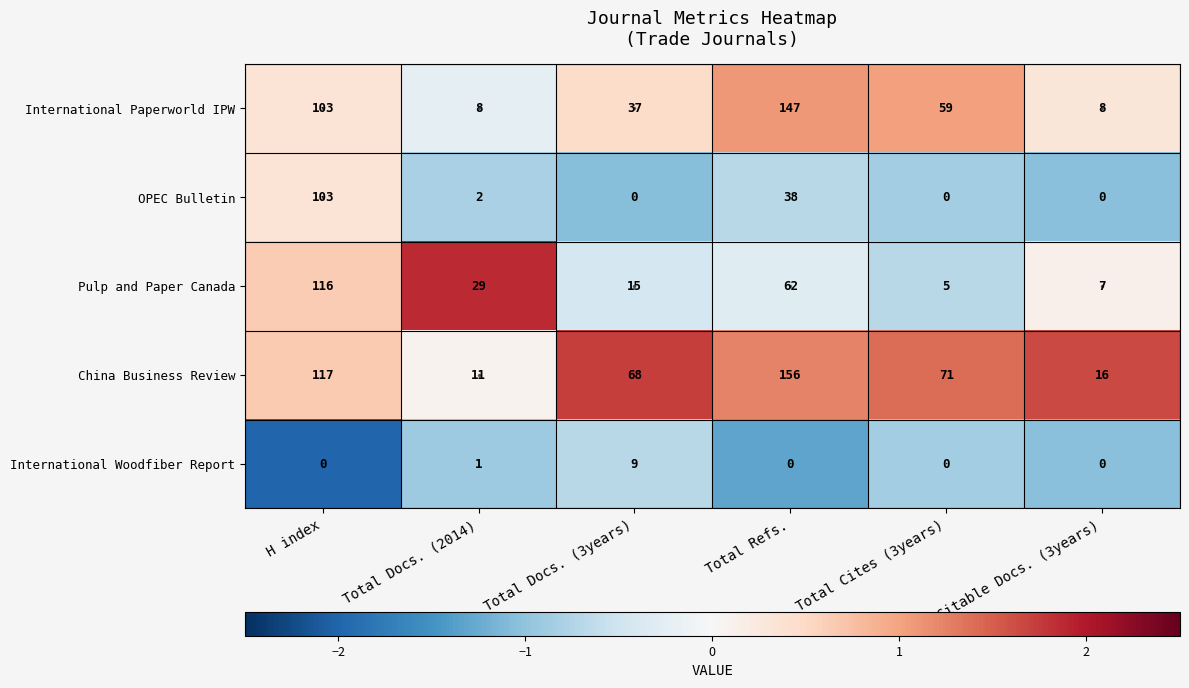

What is the difference between the highest and lowest values at Total Refs.?

156